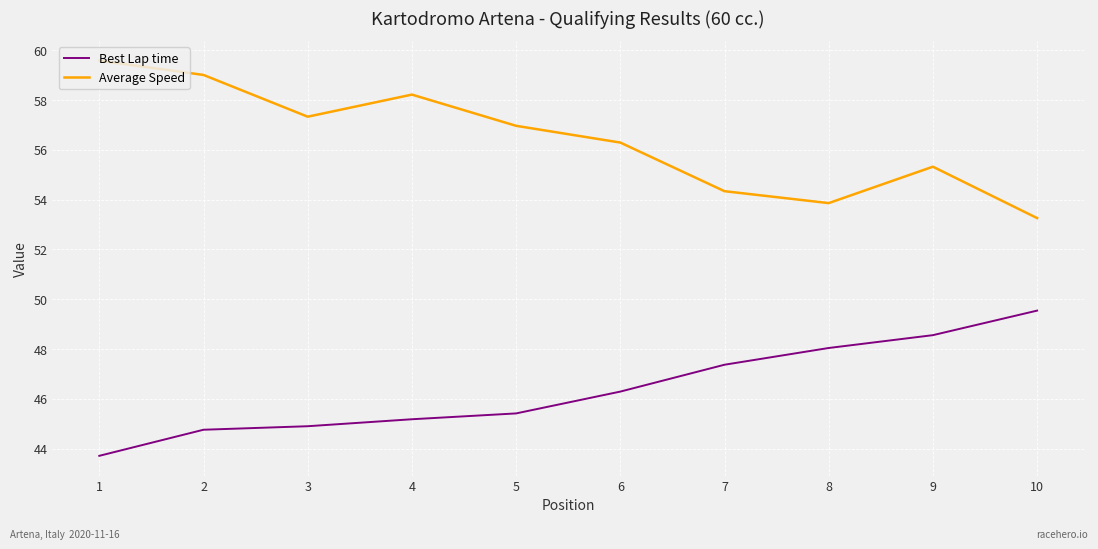

What is the difference between the maximum and second lowest values in the Best Lap time series?

4.8